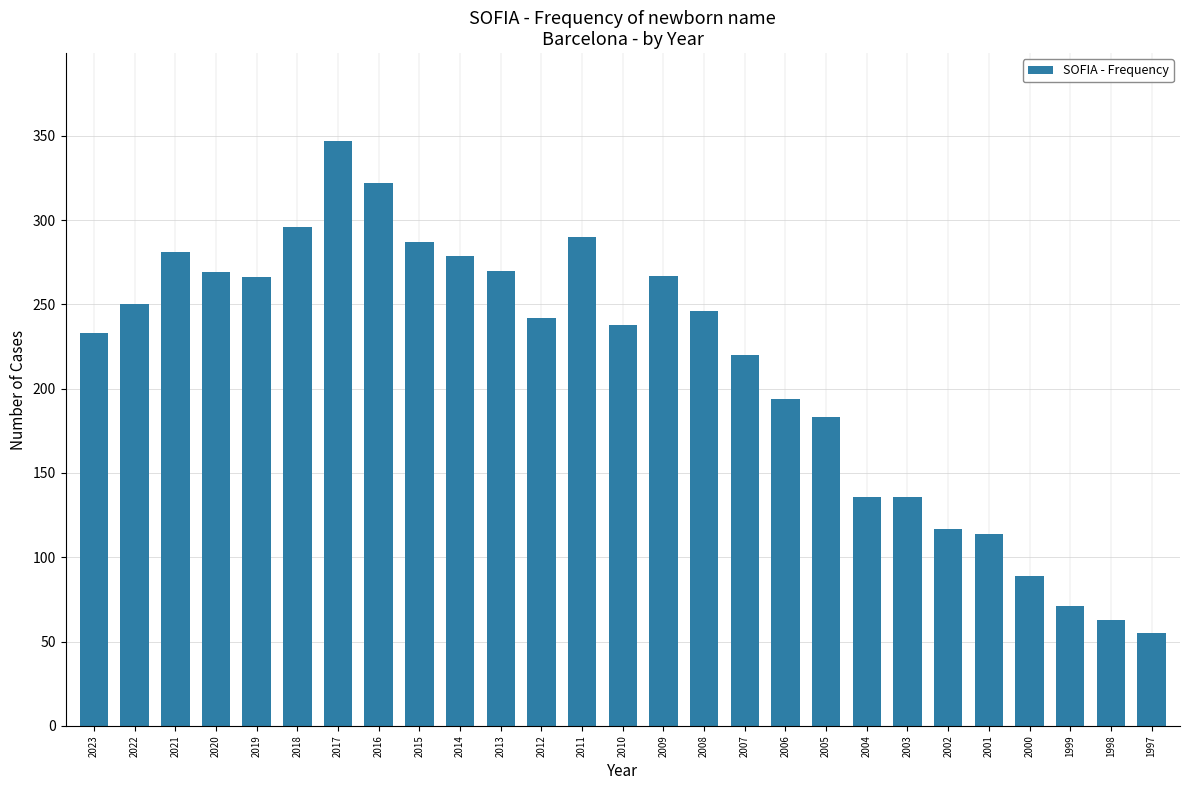

At which label does the data first exceed 242?

2022